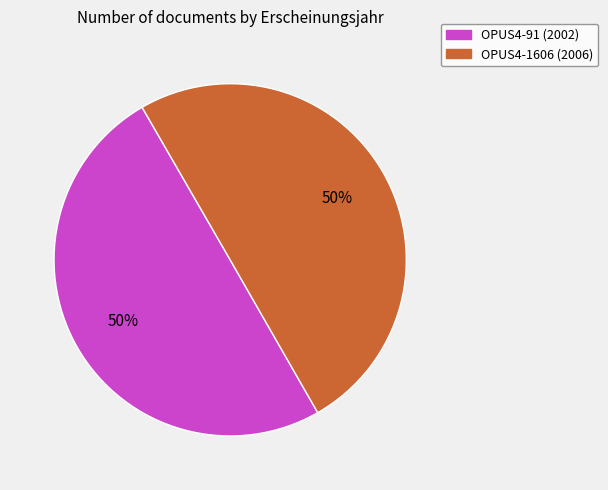

True or false: OPUS4-1606 accounts for 50% of the total.

True